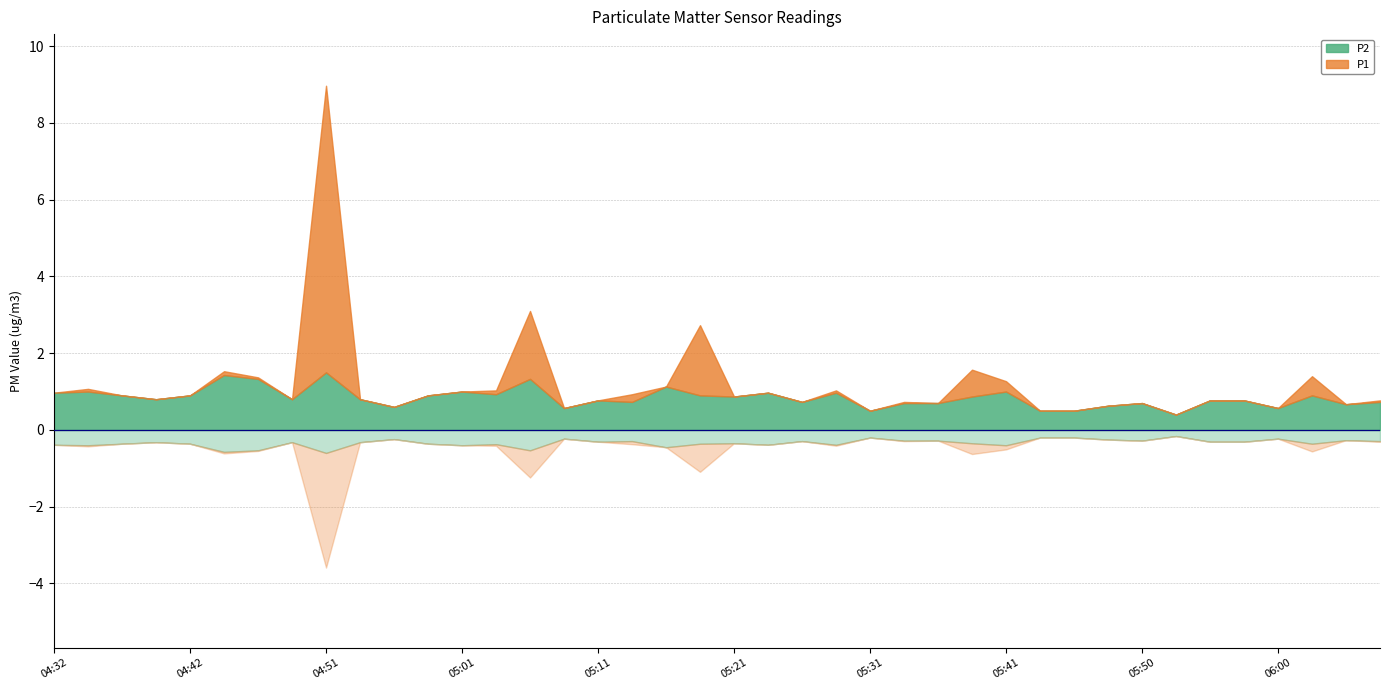

Is it true that P1 equals 0.7 at 05:36?

True